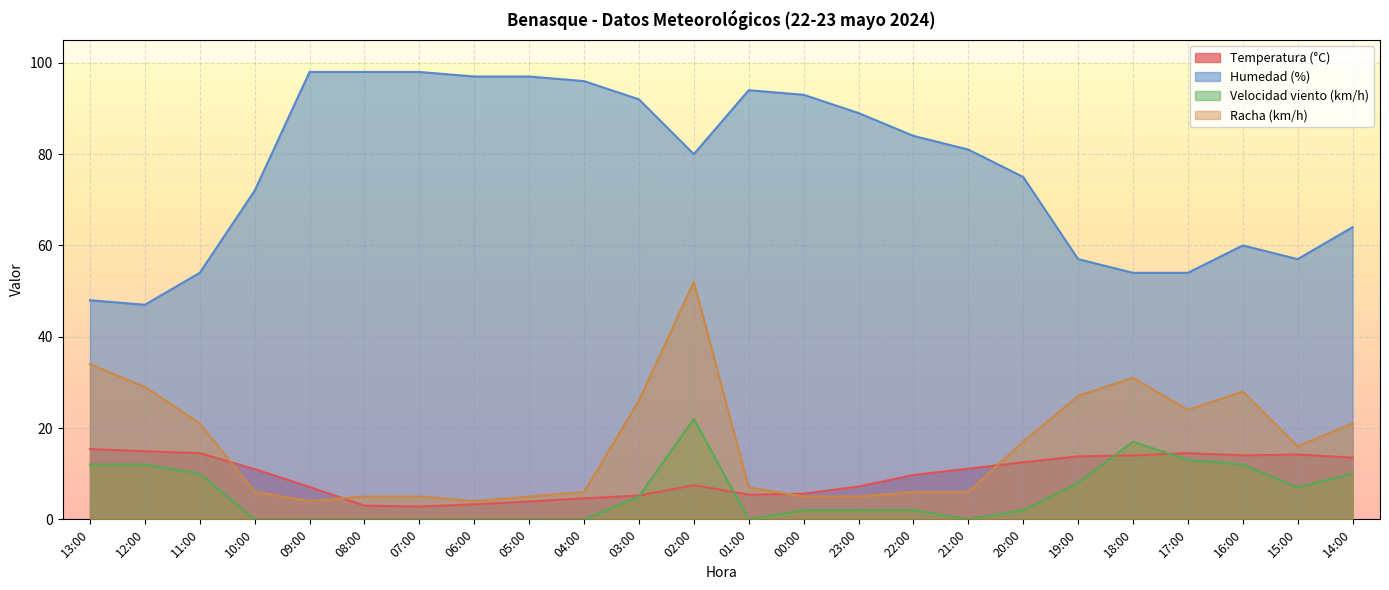

How many lines are shown in the chart?

4